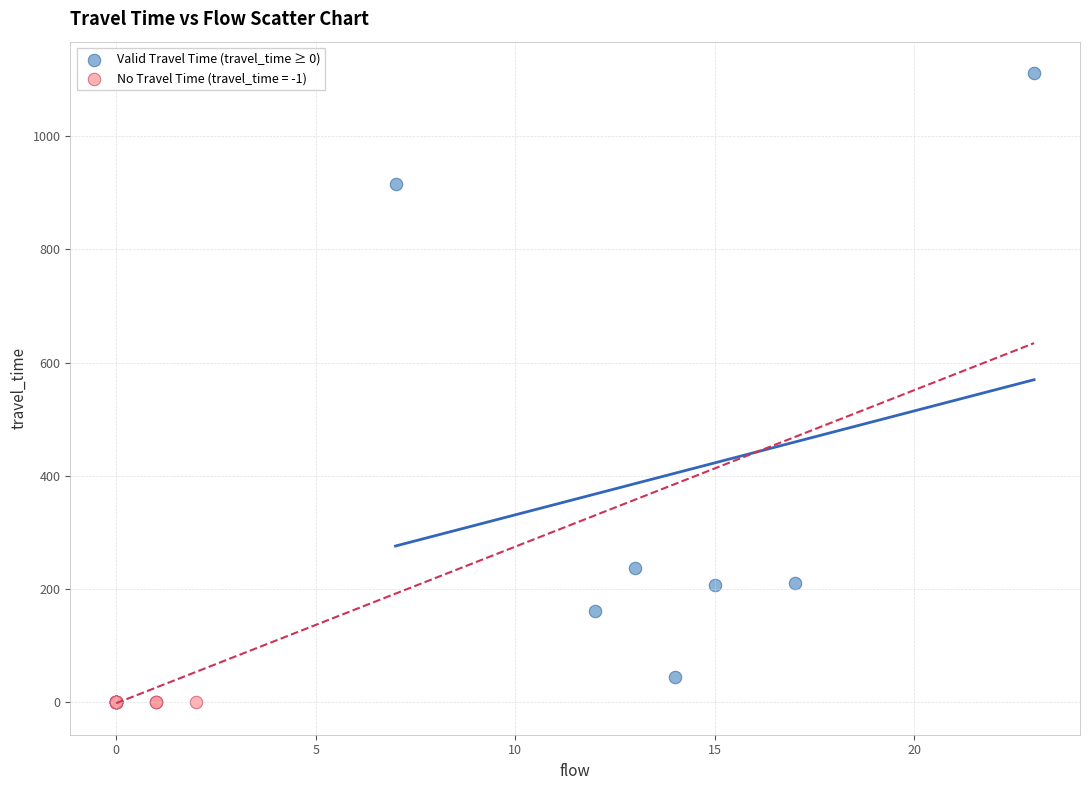

Which series reaches the maximum Y coordinate?

Valid Travel Time (travel_time ≥ 0)